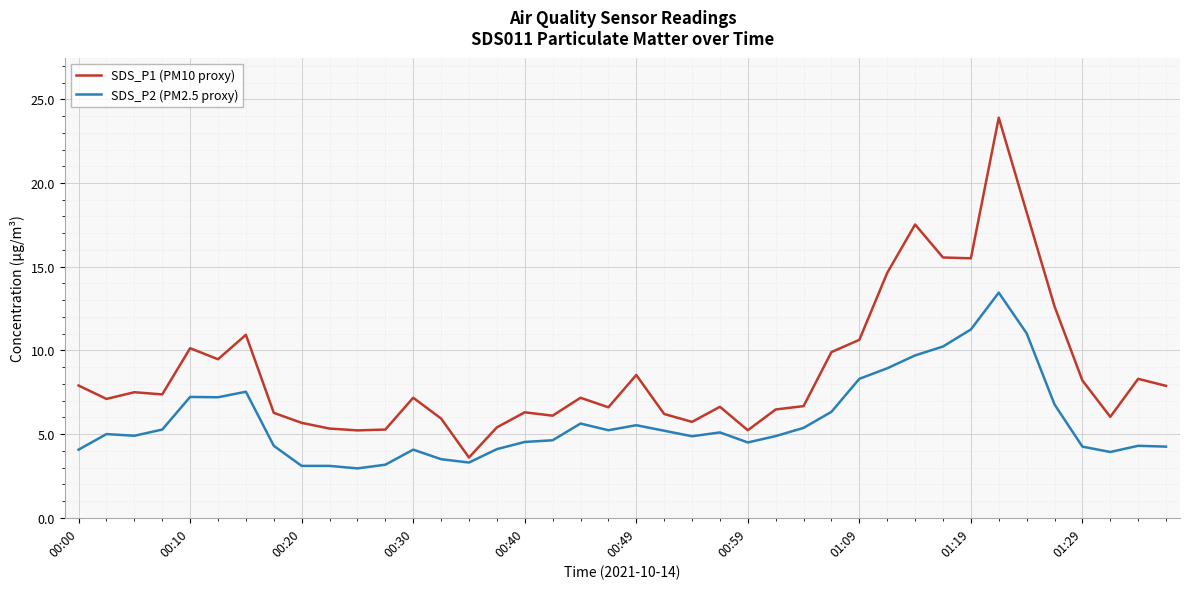

Which series has the widest spread of values?

SDS_P1 (PM10 proxy)